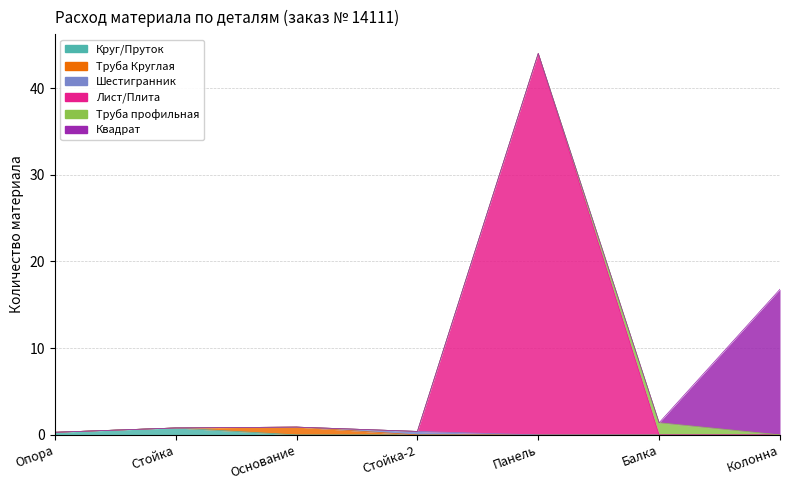

What is the total value across all series at Панель?

44.0